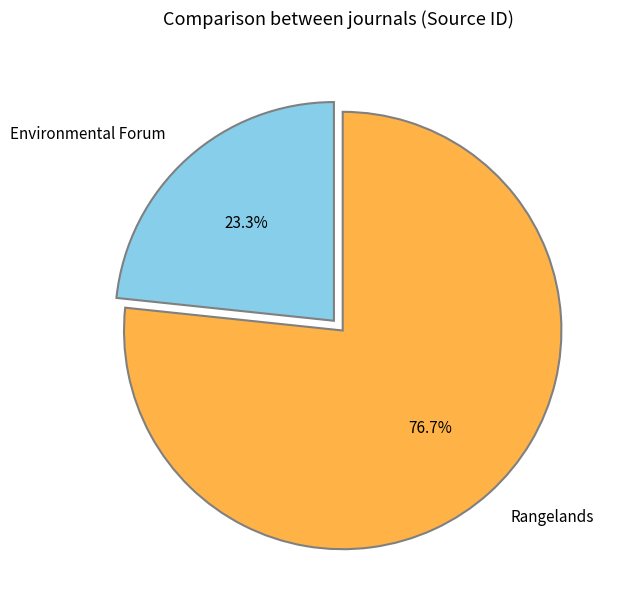

Which category has the smallest portion of the pie?

Environmental Forum